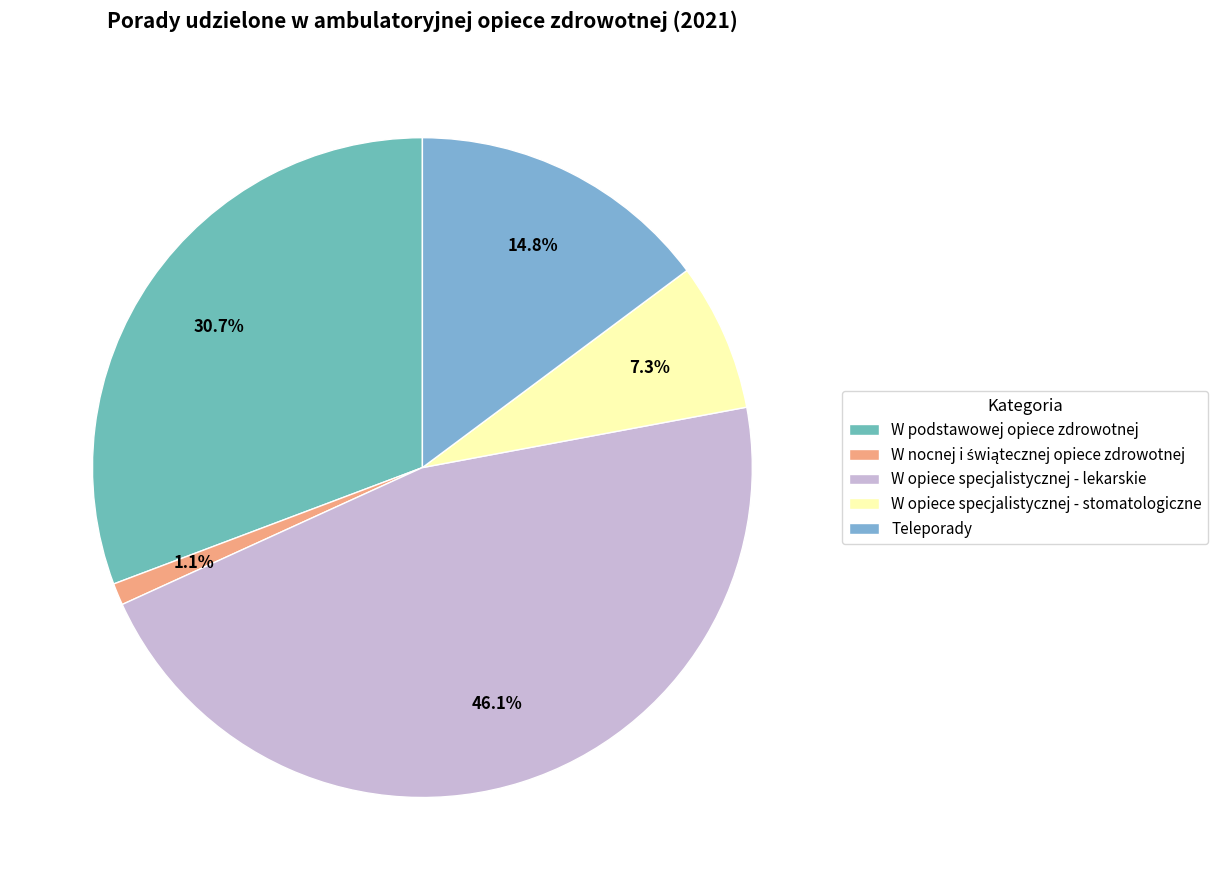

Approximately how many times larger is the value at W opiece specjalistycznej - stomatologiczne compared to W nocnej i świątecznej opiece zdrowotnej?

6.8